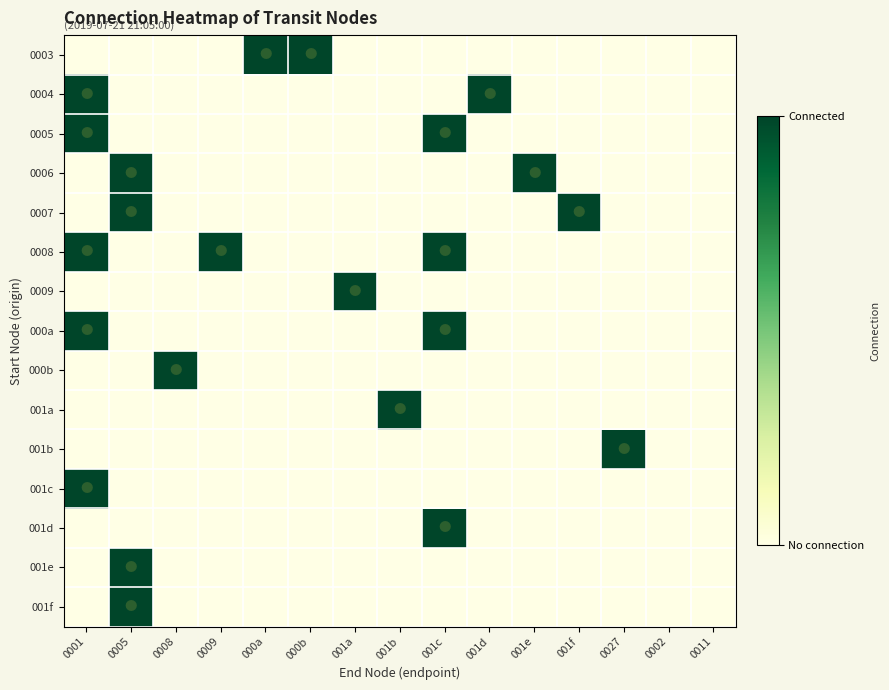

What is the difference between the highest and lowest values at 000b?

1